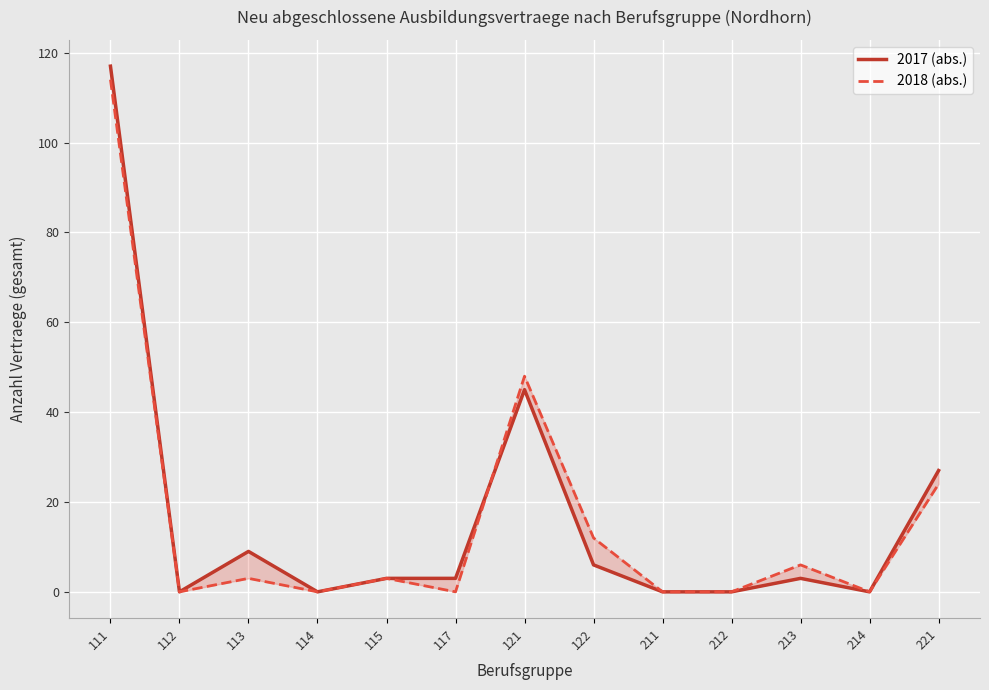

What is the difference between the maximum and minimum values in the 2017 (abs.) series?

117